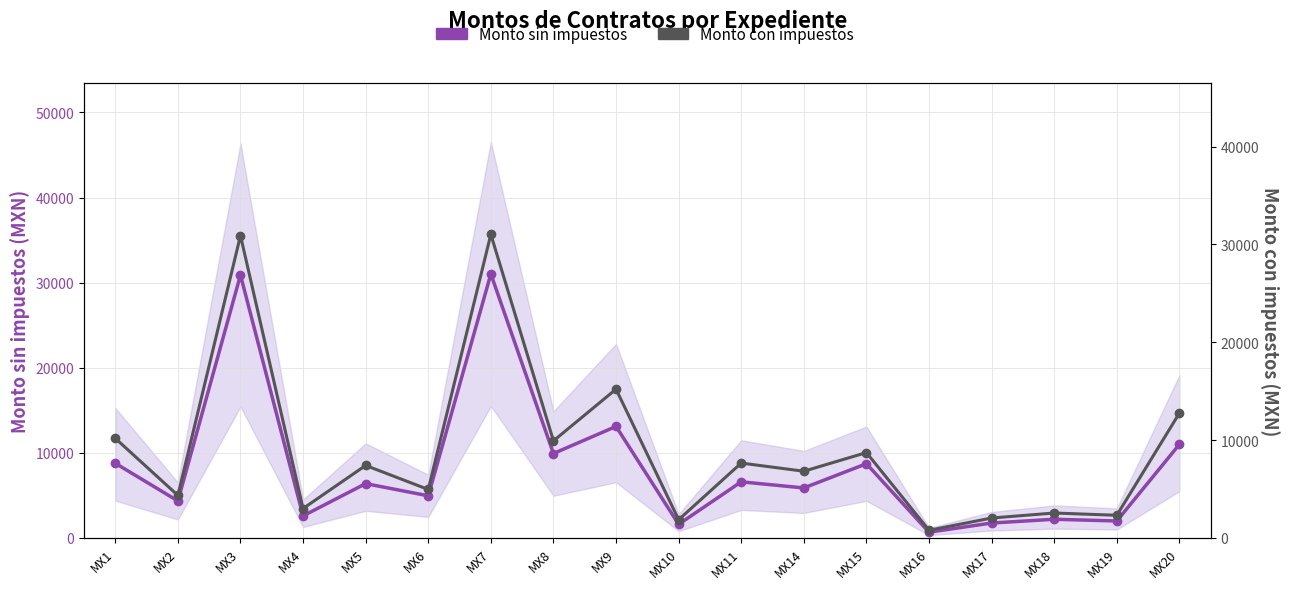

How many lines are shown in the chart?

2